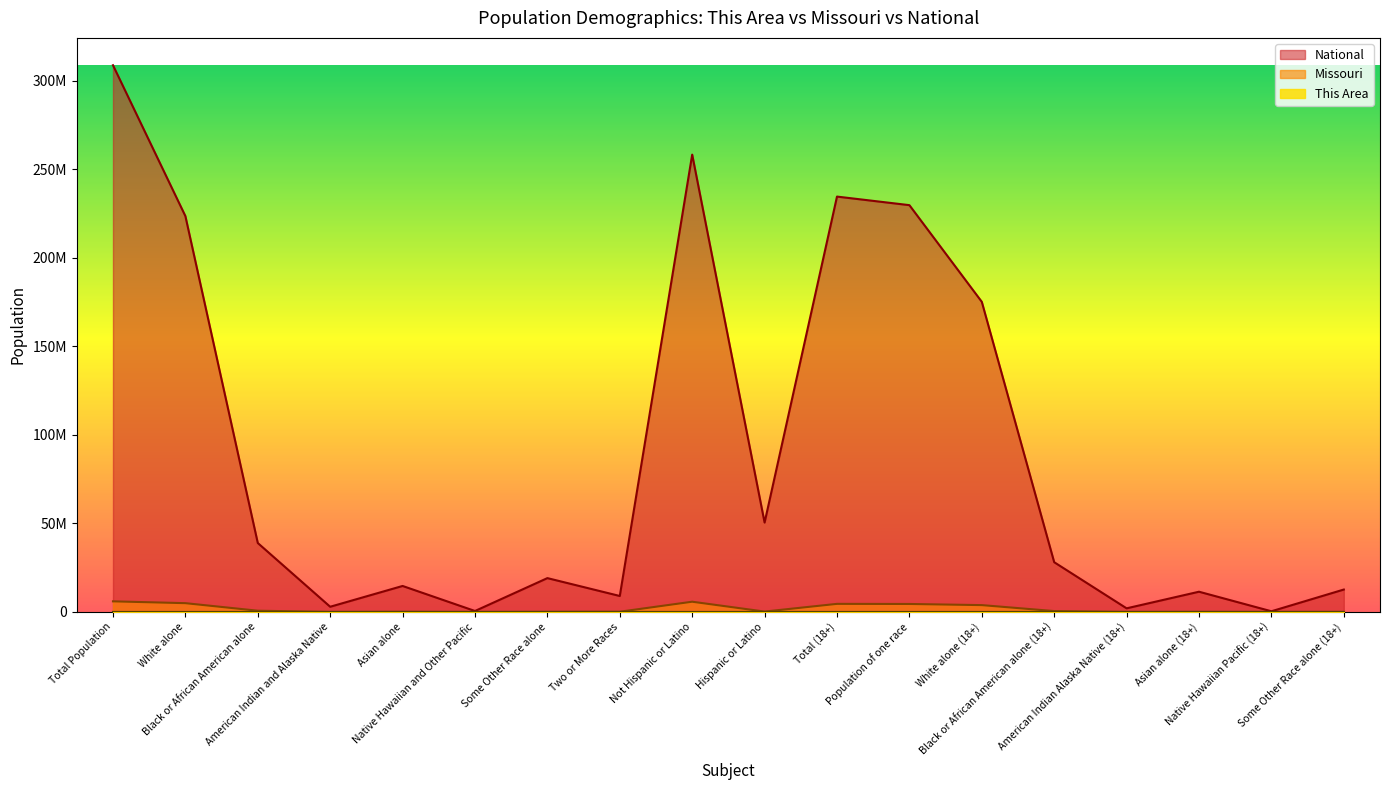

How many lines are shown in the chart?

3